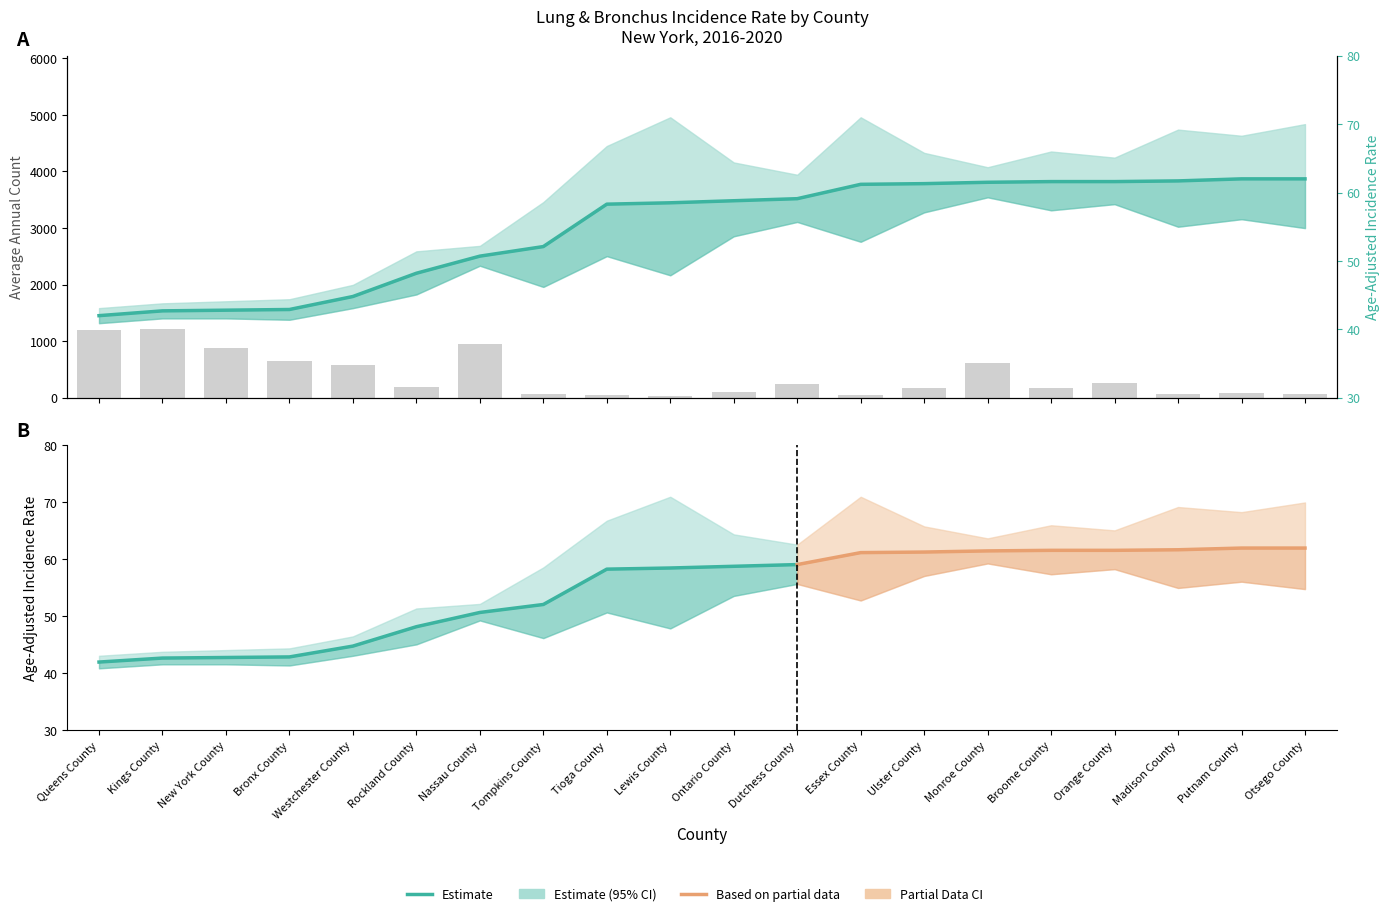

Reading left to right, transcribe all the data shown in this chart.

Age-Adjusted Rate: 42.0	42.7	42.8	42.9	44.8	48.2	50.7	52.1	58.3	58.5	58.8	59.1	61.2	61.3	61.5	61.6	61.6	61.7	62.0	62.0
Average Annual Count: 1190.0	1209.0	882.0	644.0	584.0	190.0	951.0	59.0	44.0	22.0	98.0	243.0	40.0	167.0	615.0	170.0	264.0	64.0	85.0	58.0